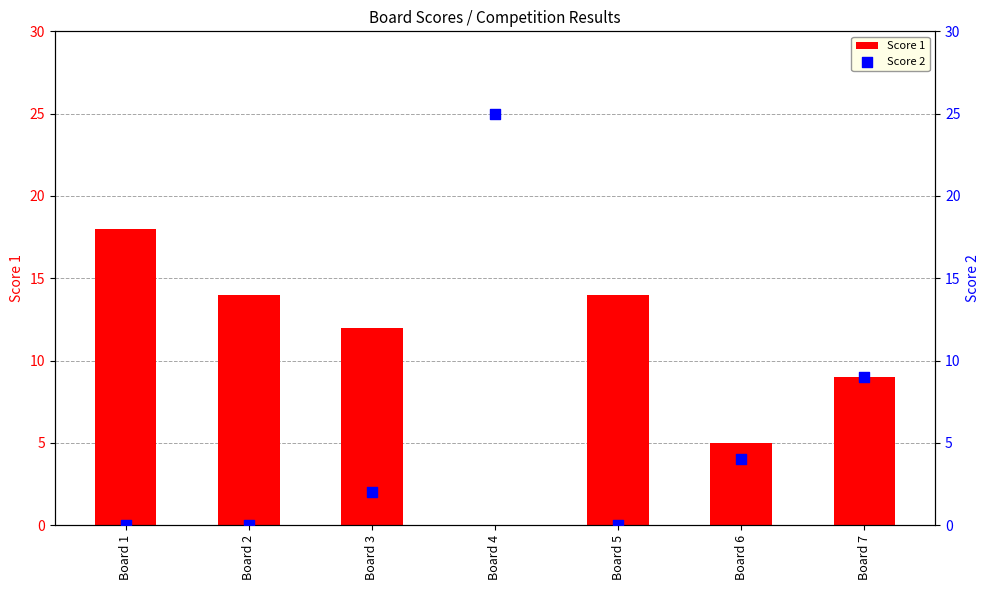

Is the value of Score 1 at Board 5 greater than the value of Score 2 at Board 5?

Yes